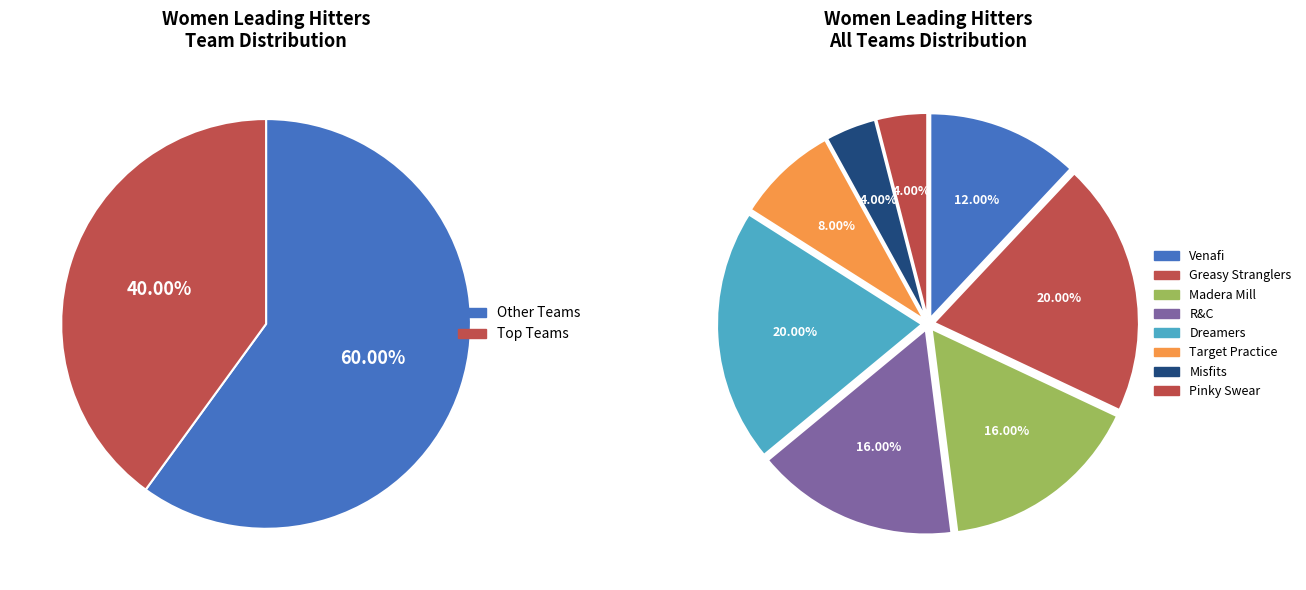

True or false: Madera Mill accounts for 16% of the total.

True